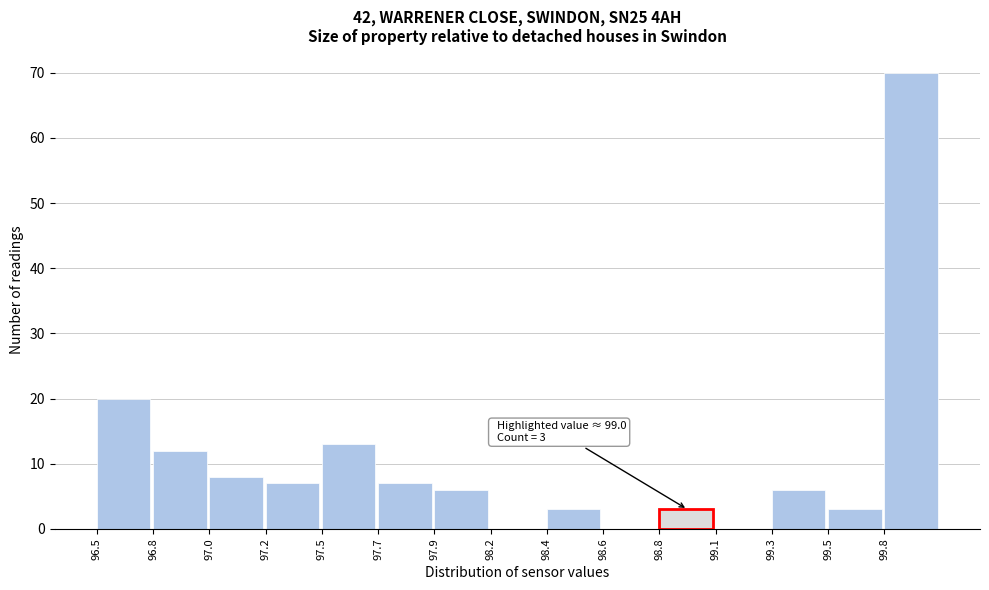

Reading right to left, list all the values displayed in this chart.

99.8=70	99.5=3	99.3=6	99.1=0	98.8=3	98.6=0	98.4=3	98.2=0	97.9=6	97.7=7	97.5=13	97.2=7	97.0=8	96.8=12	96.5=20